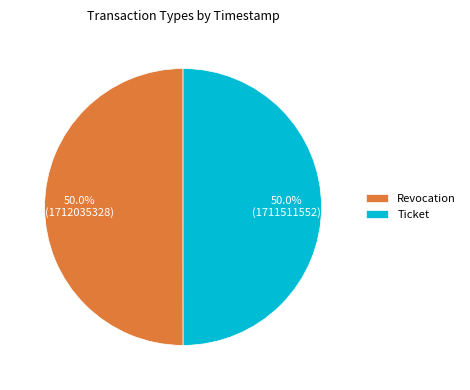

How much of the chart is everything except Revocation?

50.0%